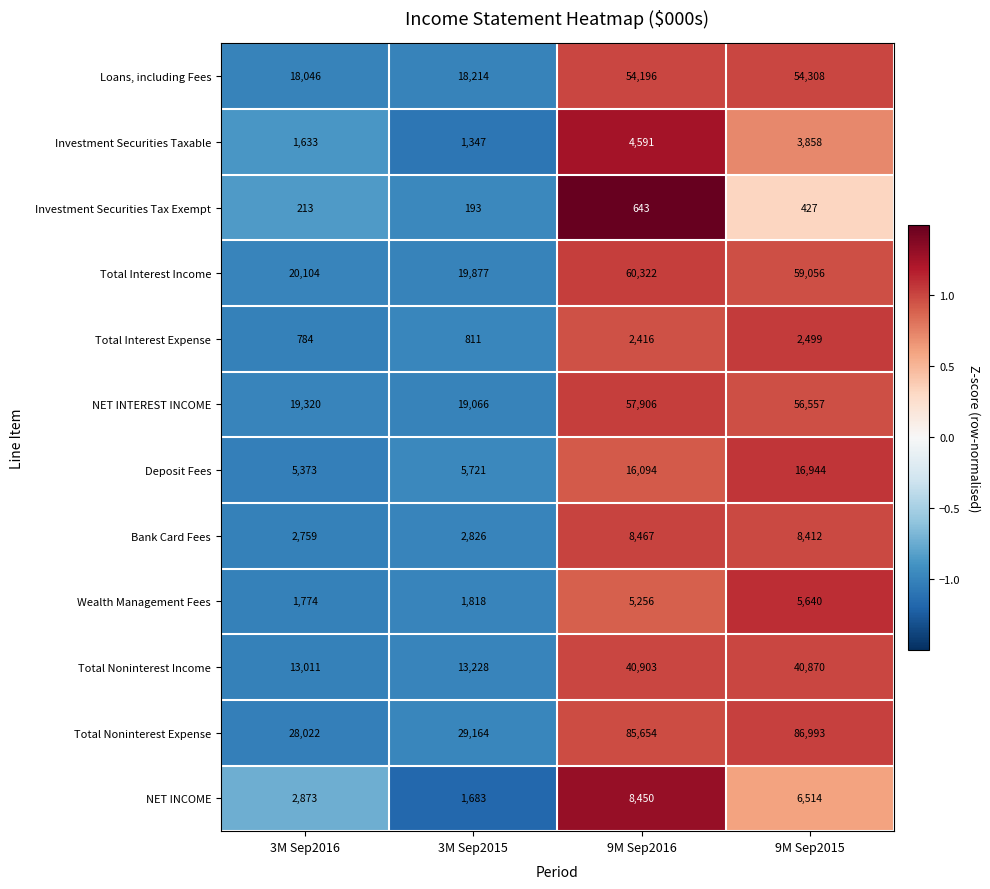

Read the Investment Securities Tax Exempt value at 9M Sep2016, to the nearest 10.

640